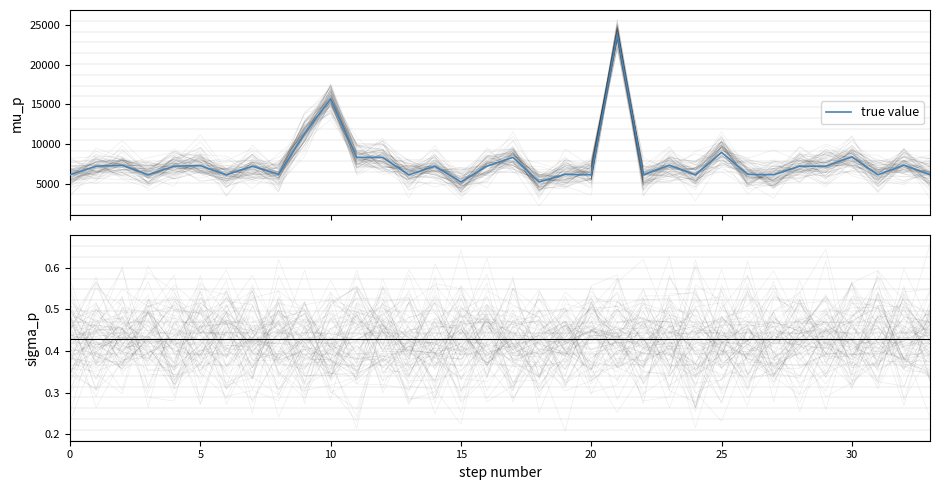

How many interior local peaks does the true value series have?

12